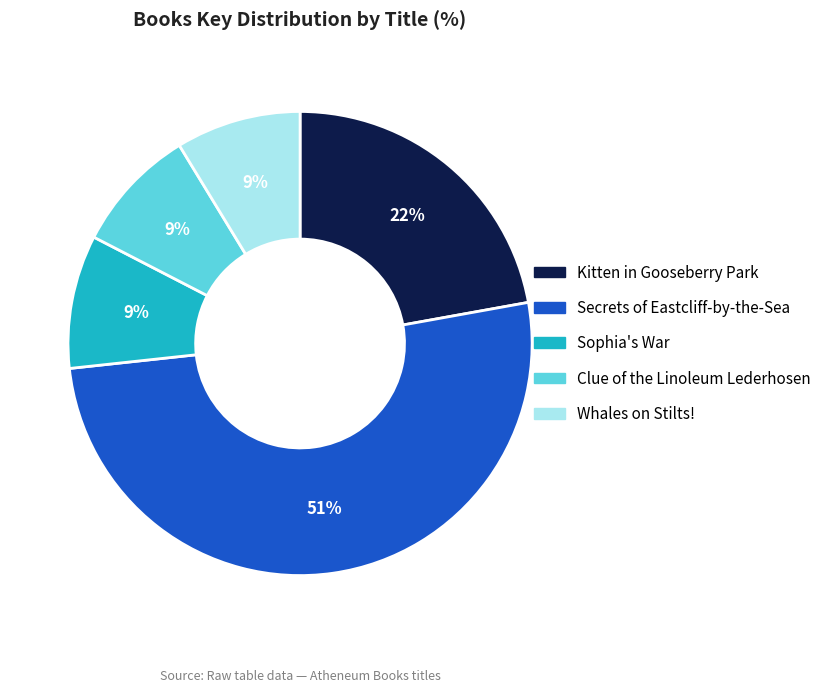

Between Kitten in Gooseberry Park and Clue of the Linoleum Lederhosen, which is larger?

Kitten in Gooseberry Park